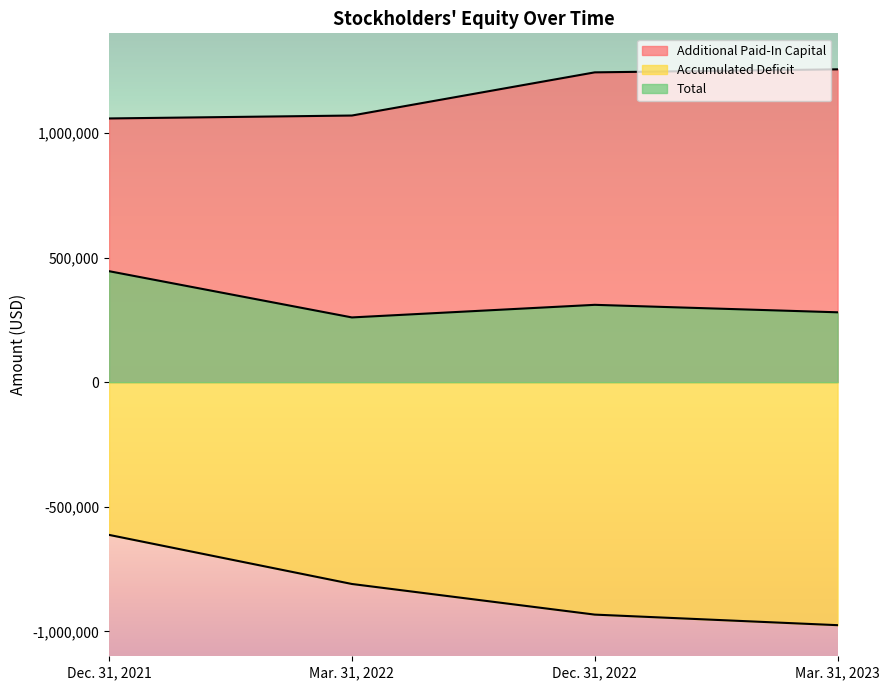

Between Dec. 31, 2022 and Mar. 31, 2023, which series saw the biggest shift?

Accumulated Deficit